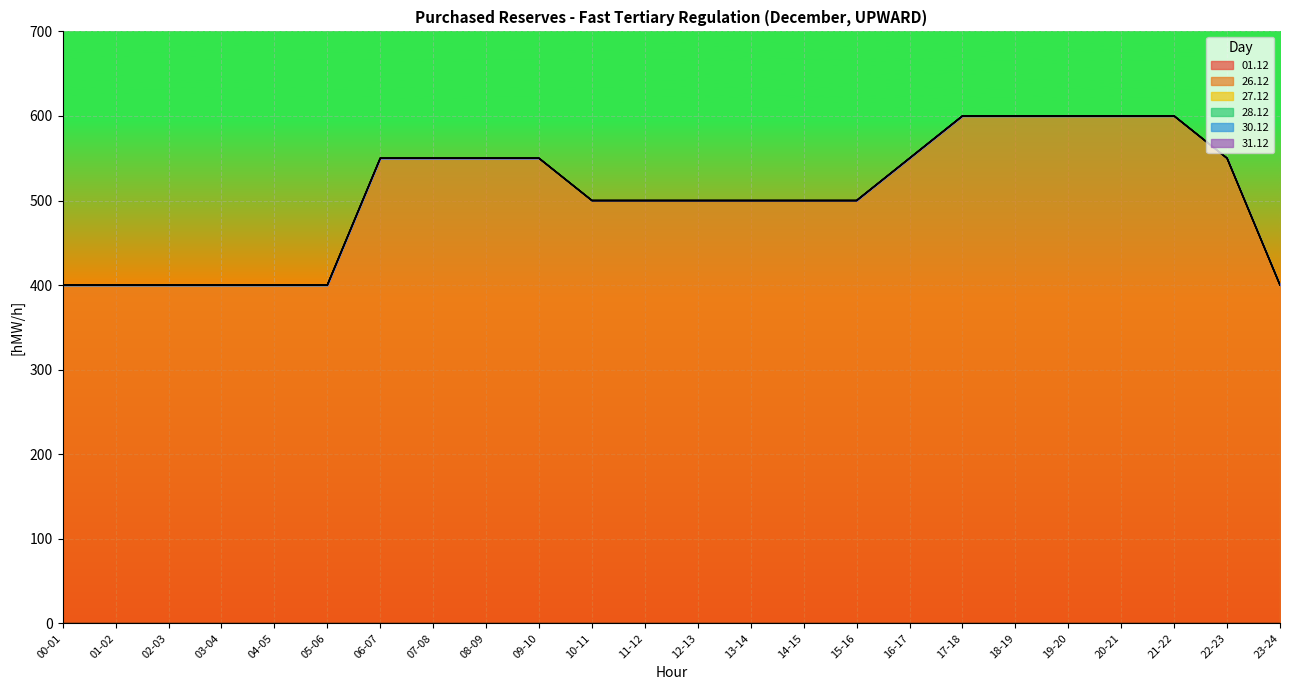

Count the 26.12 values in the range 400 to 550.

19